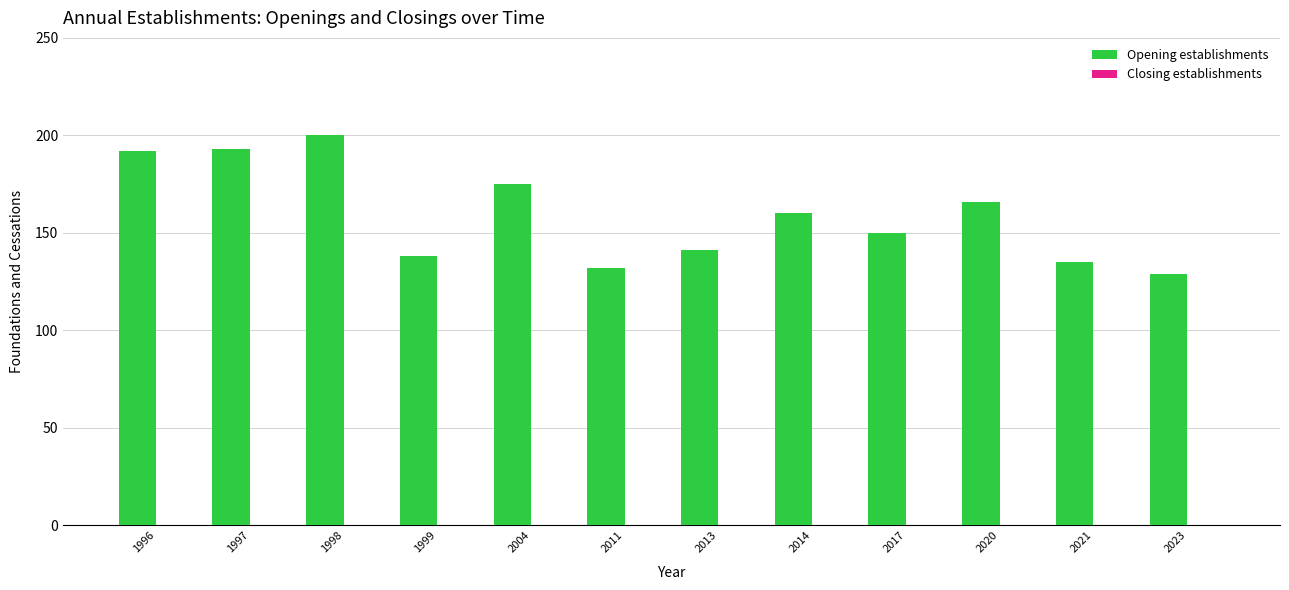

Which category has the highest value across all series?

1998